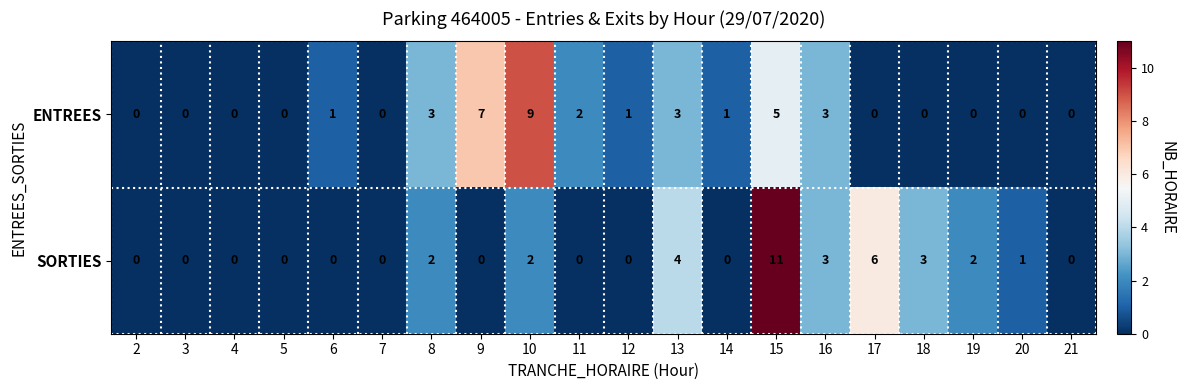

List the series in order of their peak value, lowest first.

ENTREES, SORTIES